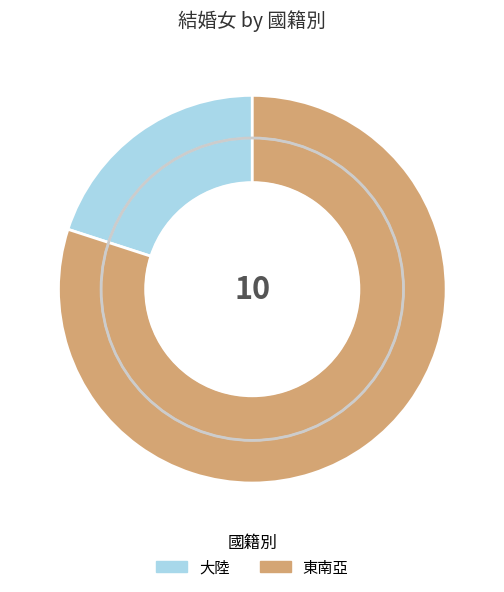

What is the majority slice?

東南亞